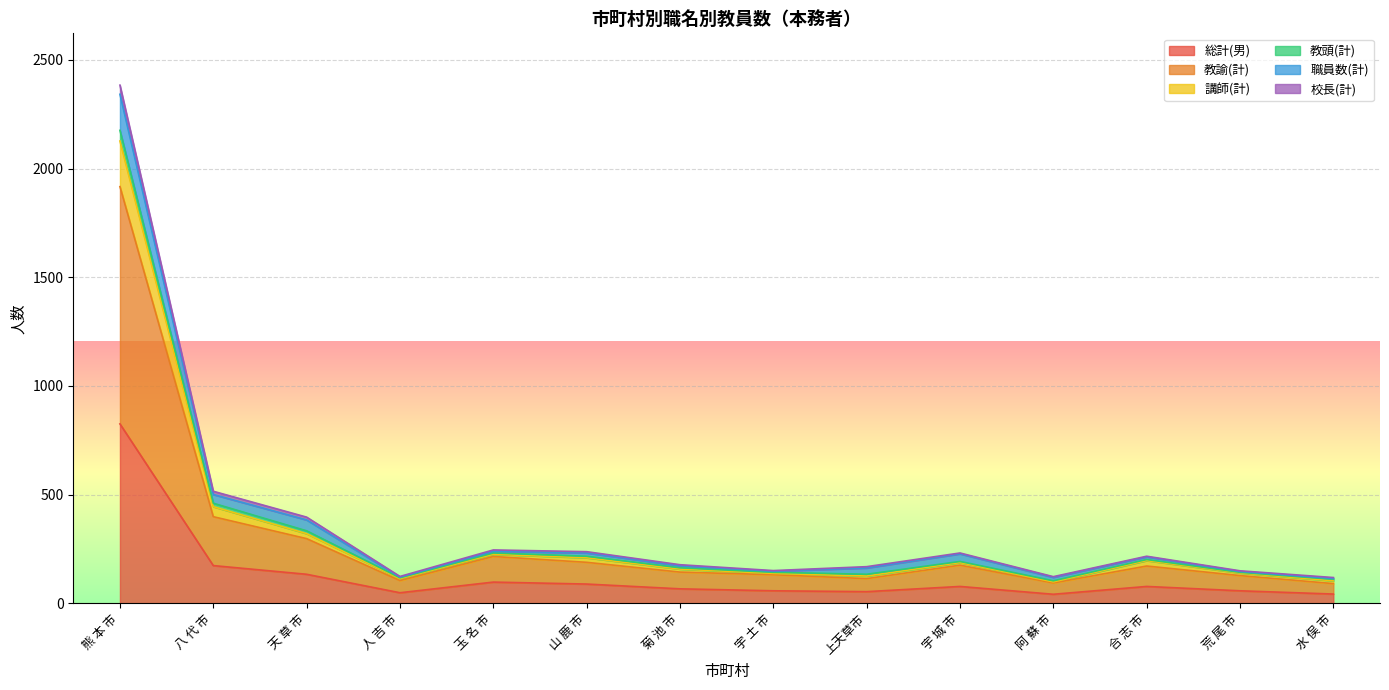

Which category has the highest value in the 総計(男) series?

熊 本 市